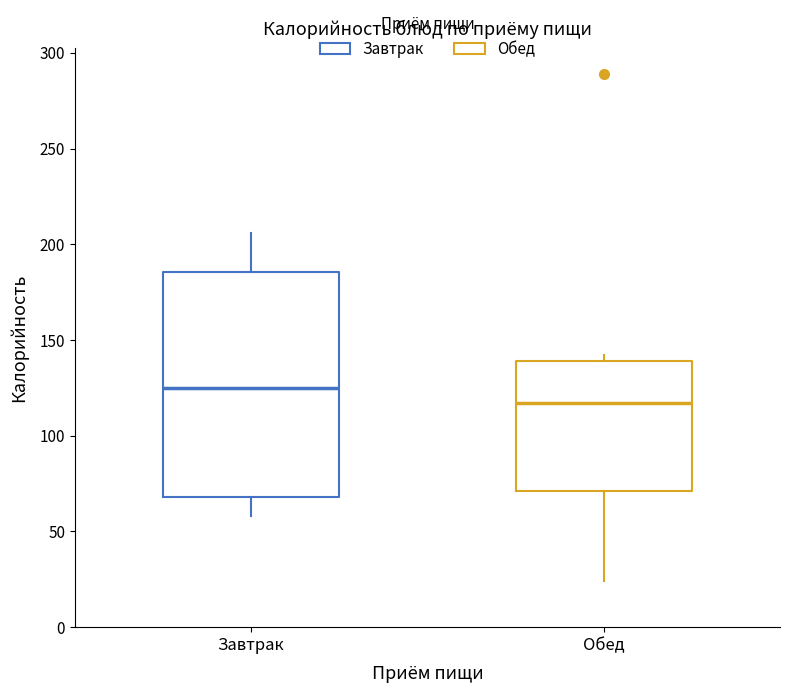

Reading left to right, read every box against the y-axis: the position of its median line, the range the box covers, and the ends of its whiskers. The values are not printed on the chart, so give them approximately, as read against the axis.

Завтрак: median 125, box 70 to 185, whiskers 60 to 205
Обед: median 115, box 70 to 140, whiskers 25 to 140 (just above the box's upper edge)